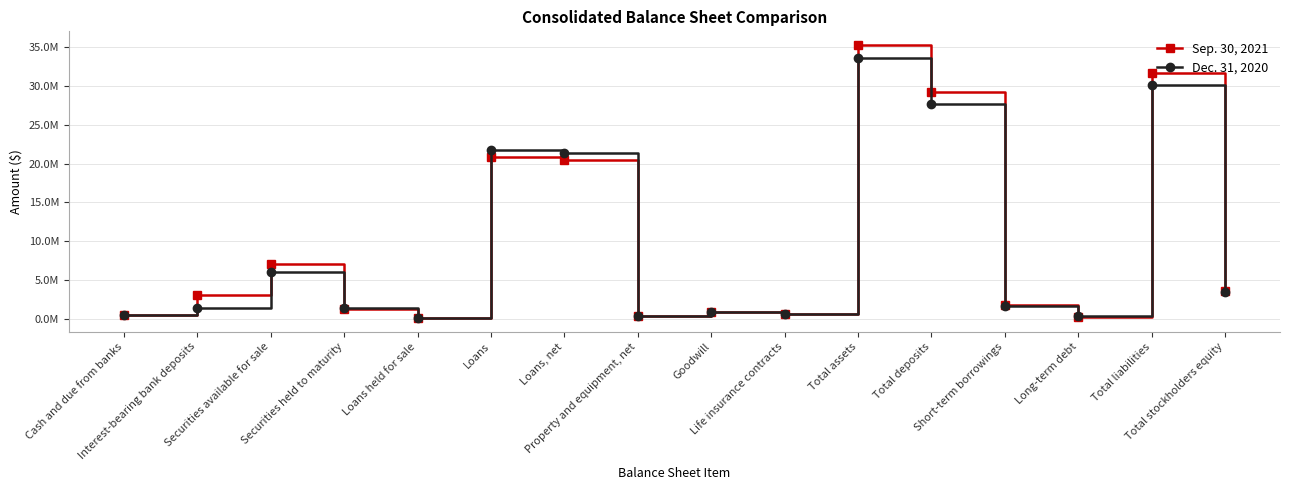

True or false: Sep. 30, 2021 has more than 2 points higher than both neighbors.

True